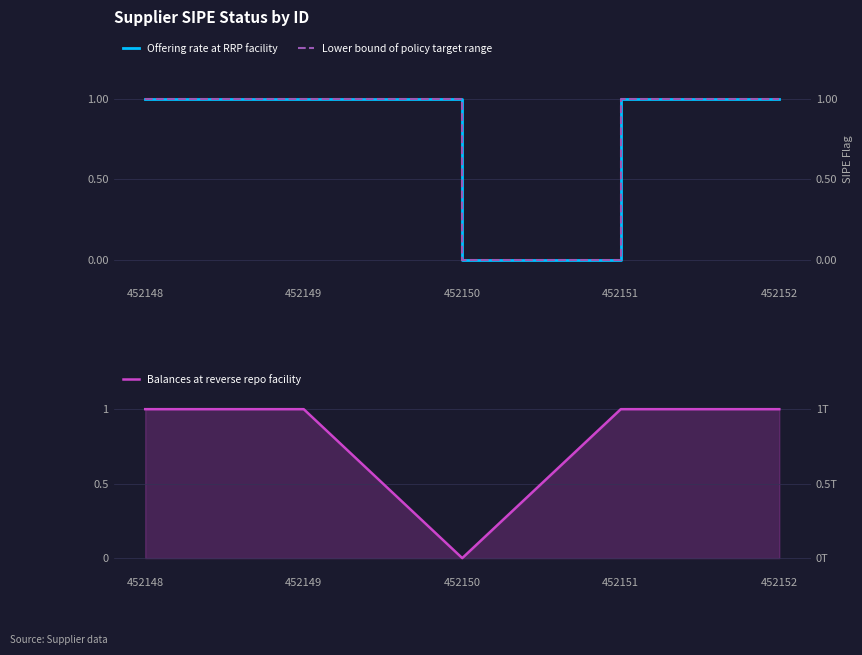

The value of Lower bound of policy target range at 452150 is -1. True or false?

False